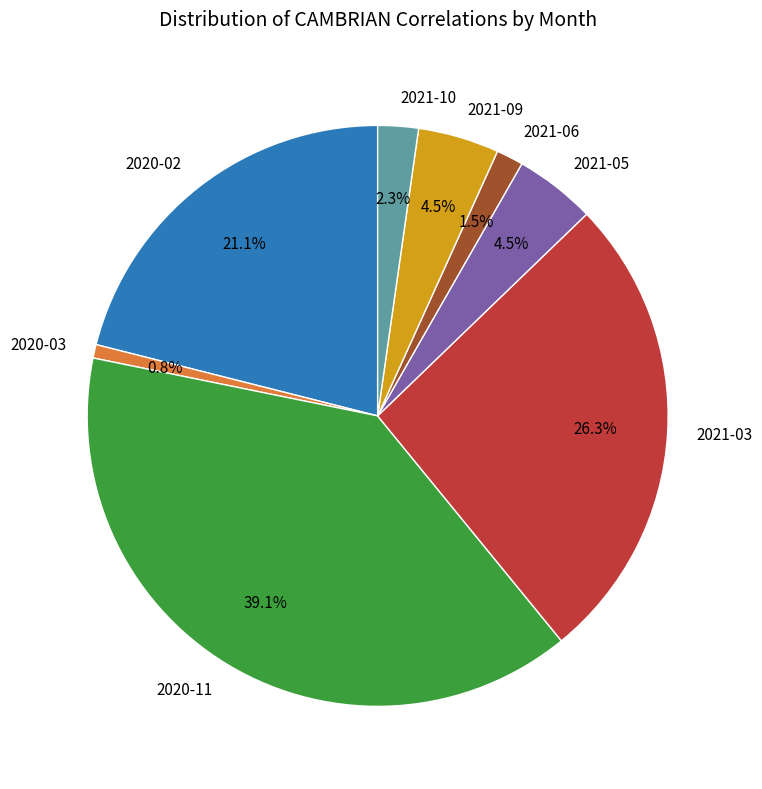

Which slice is the largest?

2020-11